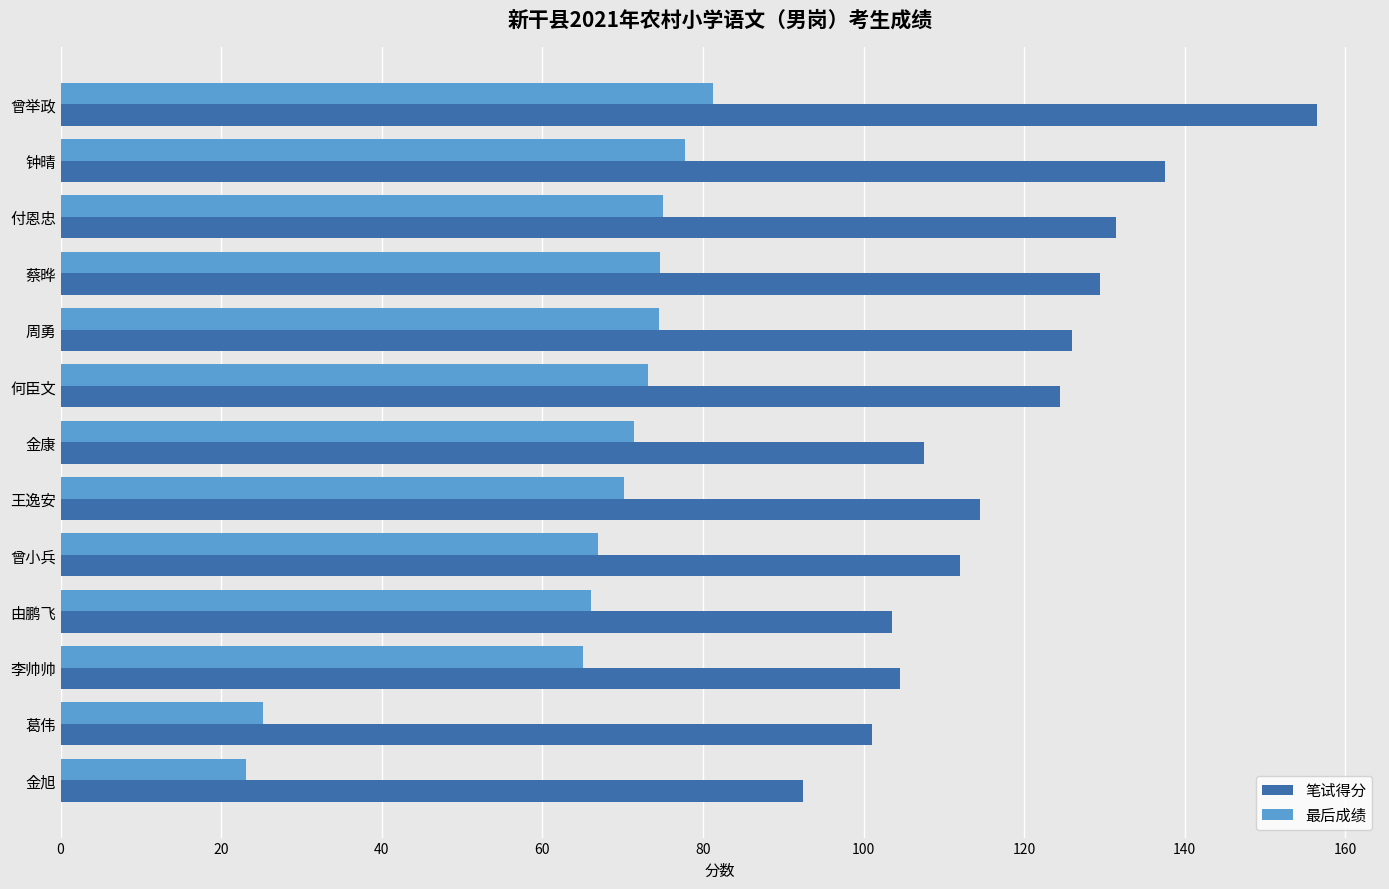

True or false: 笔试得分 has a value of 60.7 at 金康.

False